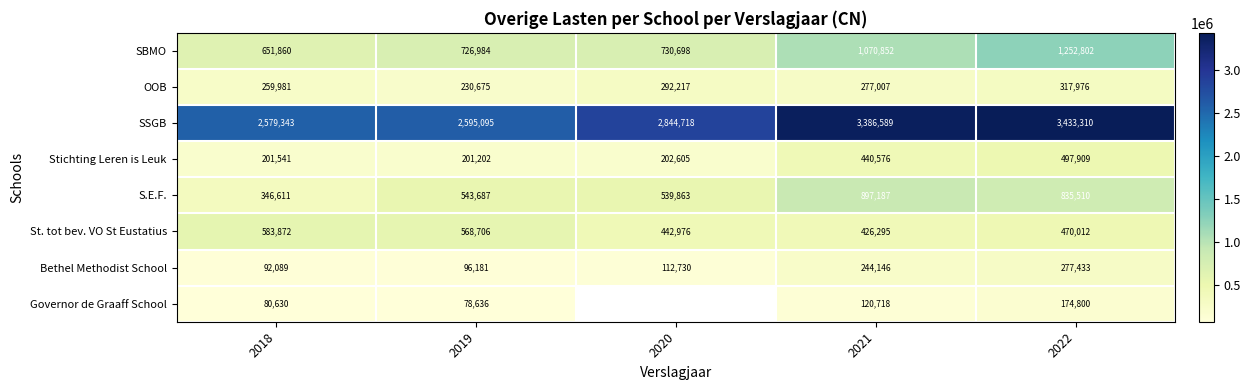

What is the difference between the highest and lowest values at 2022?

3258510